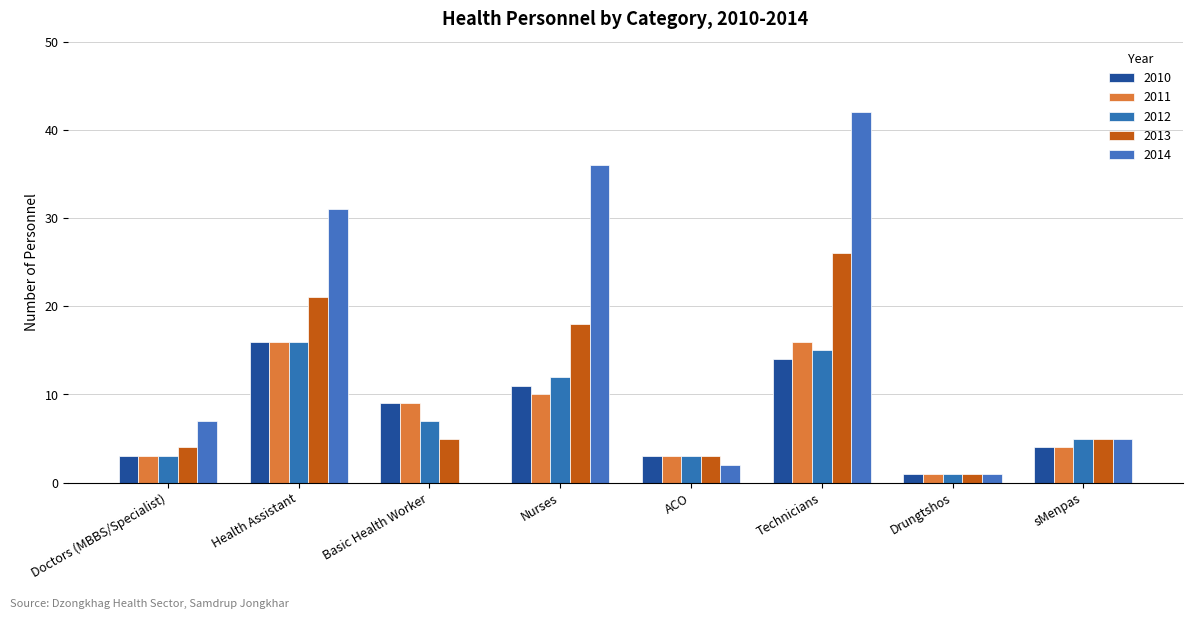

What is the spread (max minus min) of values at Technicians?

28